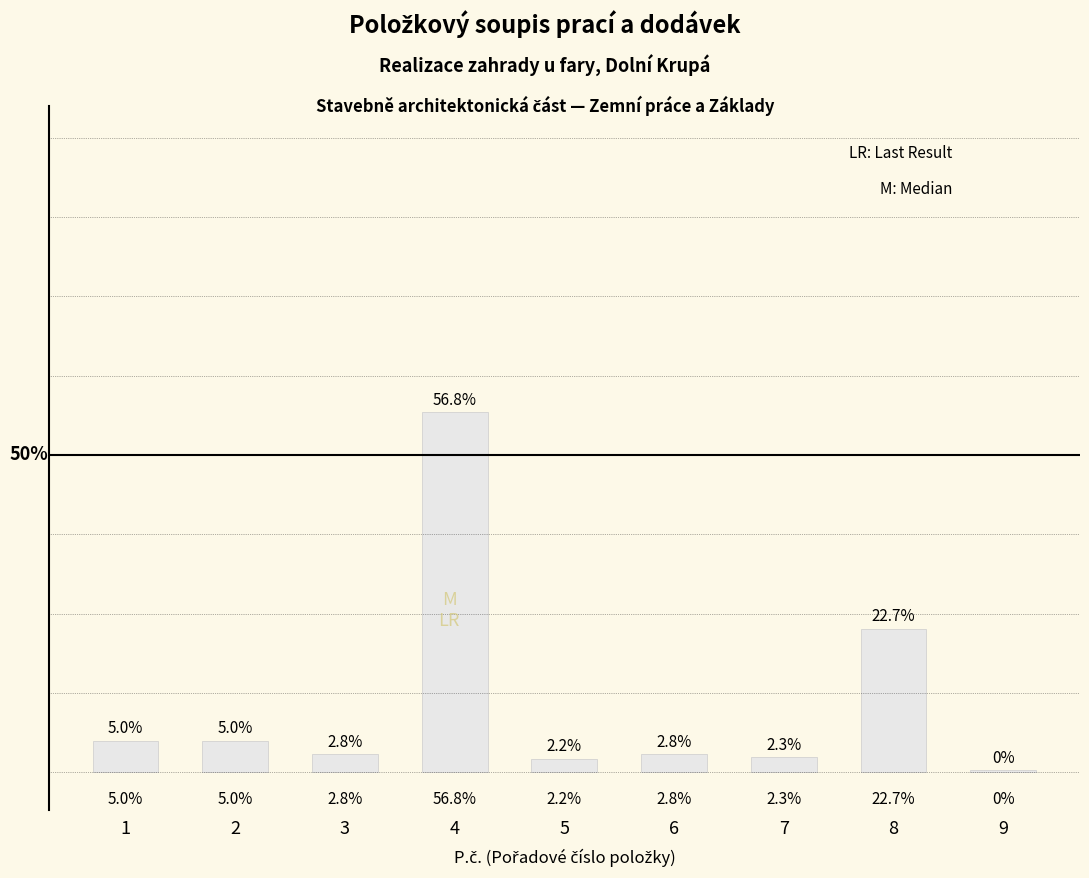

Which has a higher value, 6 or 2?

2